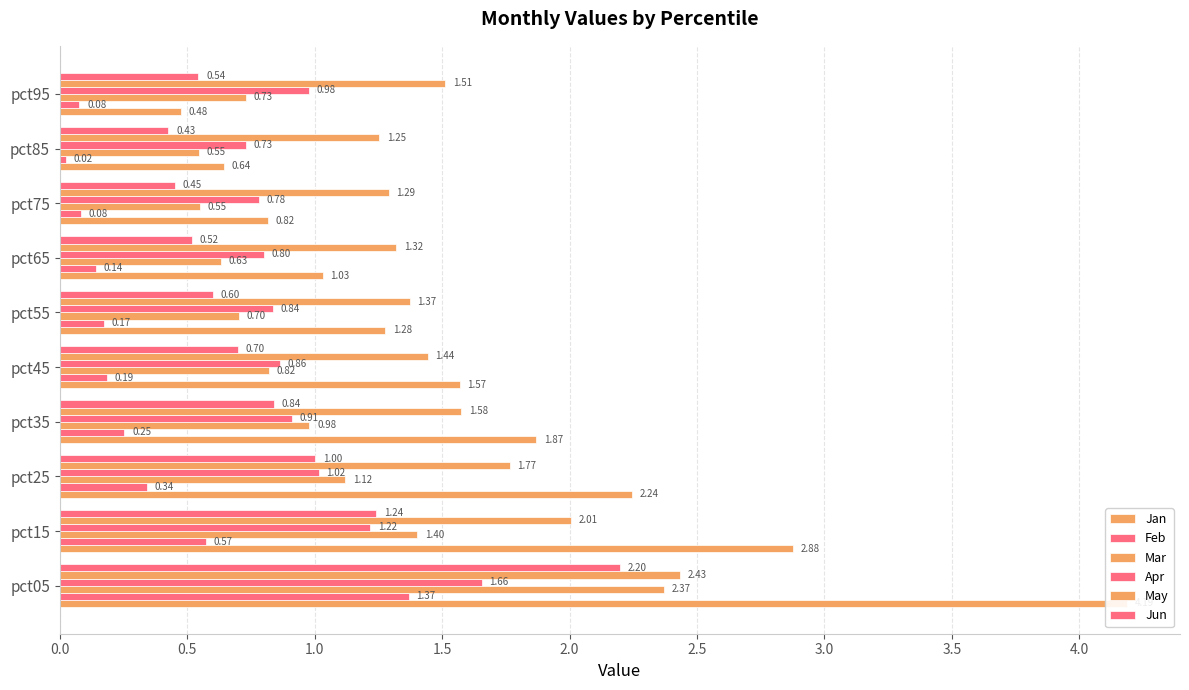

List the series in order of their peak value, lowest first.

Feb, Apr, Jun, Mar, May, Jan